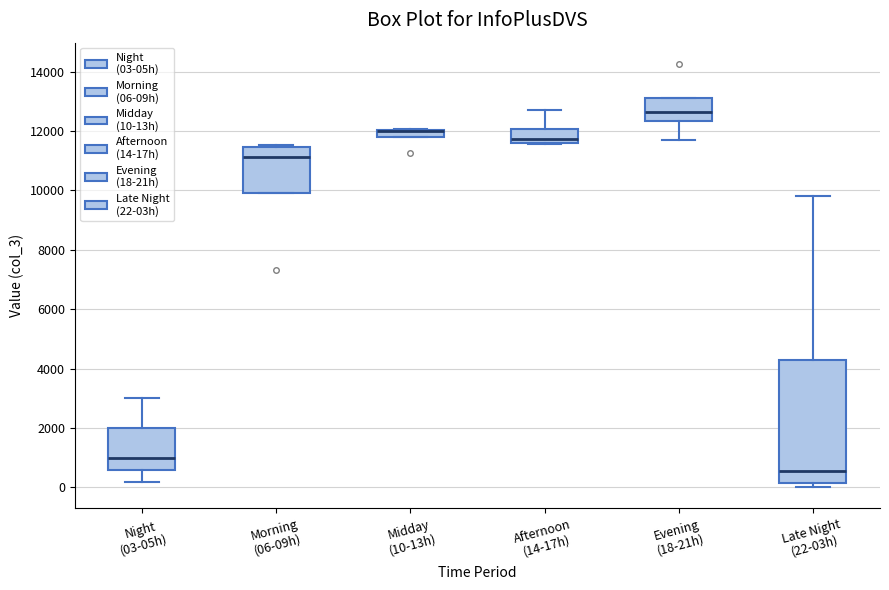

Where does the median line of the box for Morning (06-09h) sit on the y-axis? The values are not printed on the chart, so give them approximately, as read against the axis.

11200